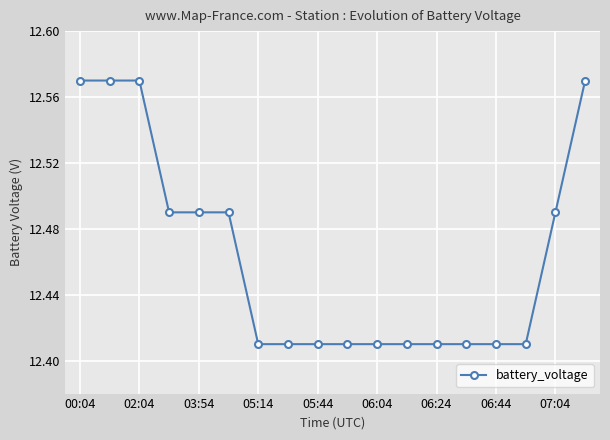

Count the values in the range 12 to 13.

18